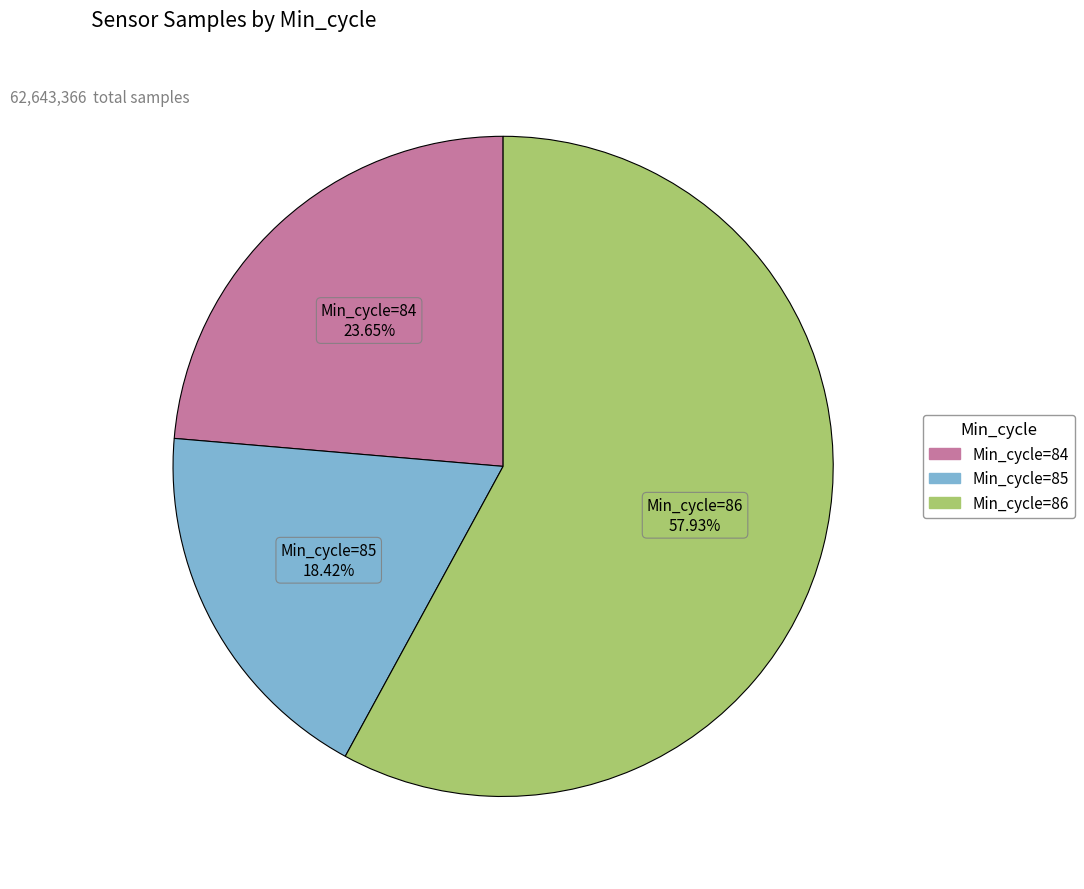

Is there a majority slice in this chart?

Yes